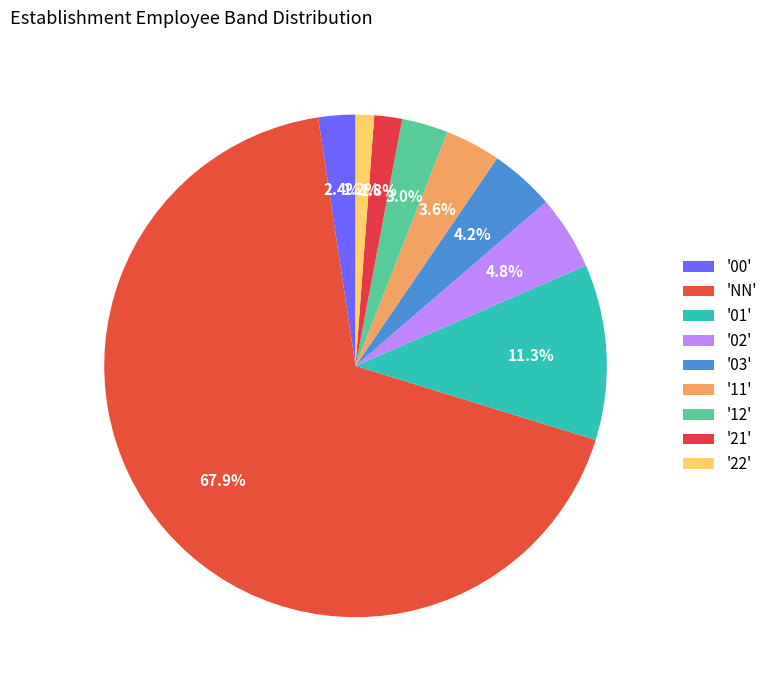

Which category has the smallest portion of the pie?

22